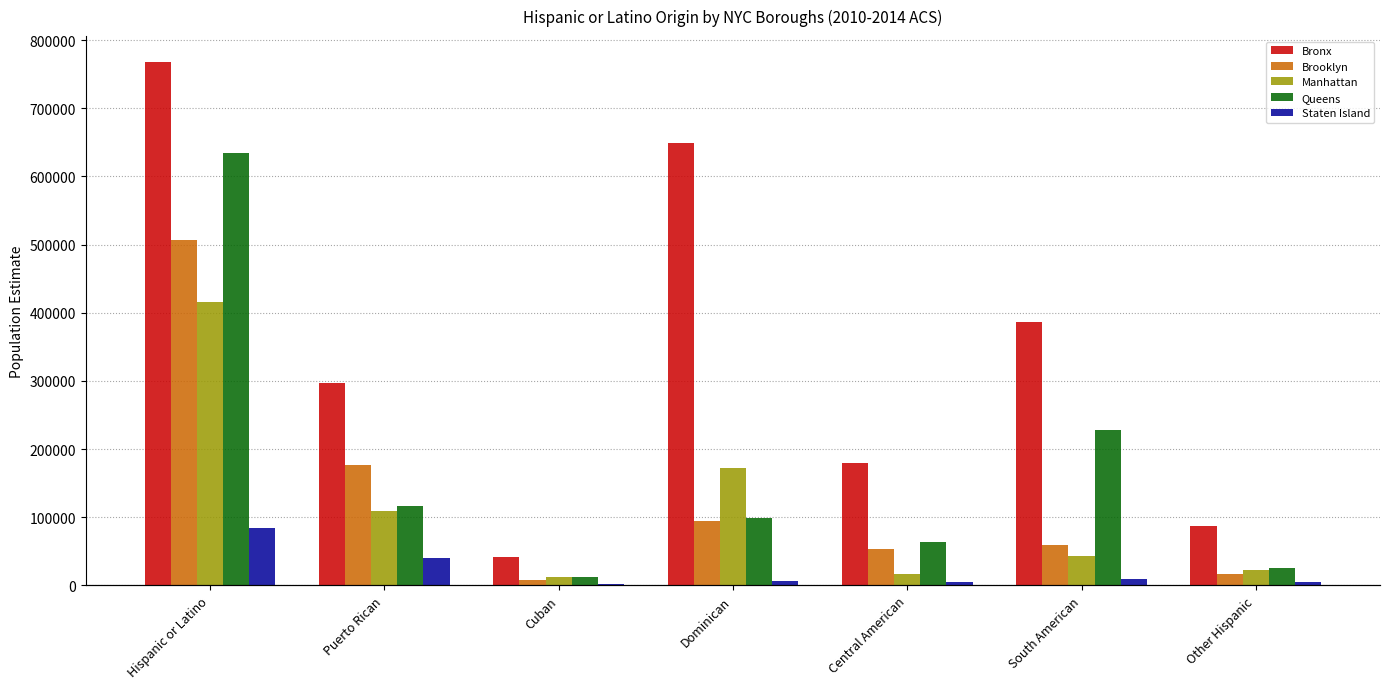

Is it true that Brooklyn equals 7789 at Cuban?

True